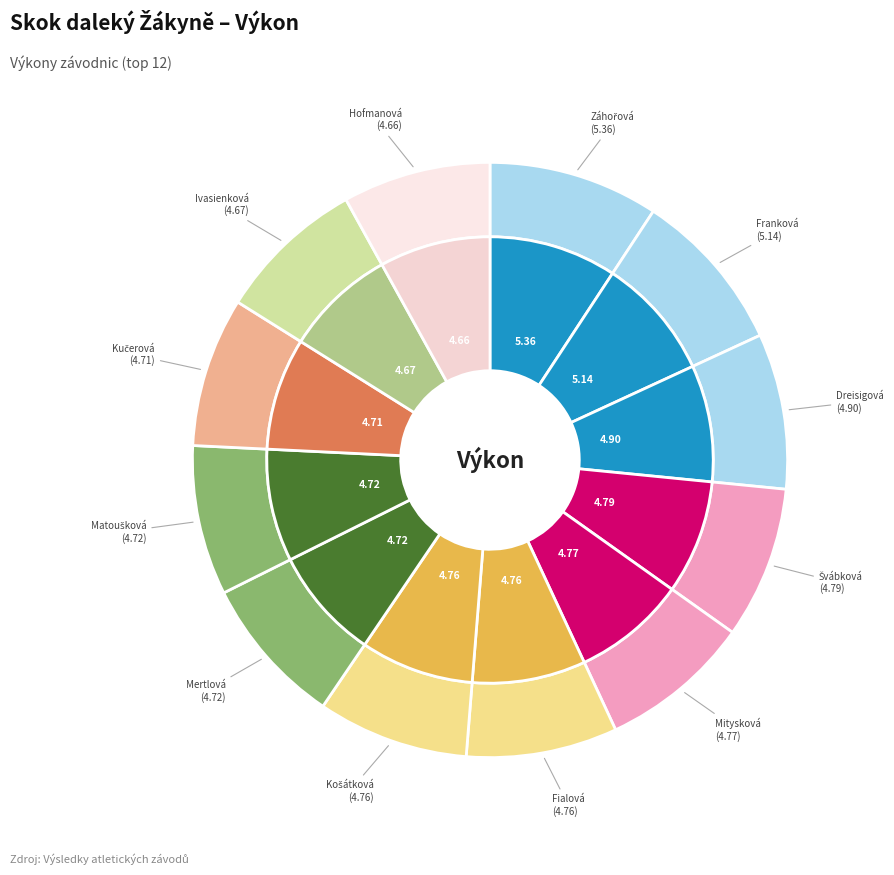

What is the largest slice in the pie chart?

Záhořová Kristýna